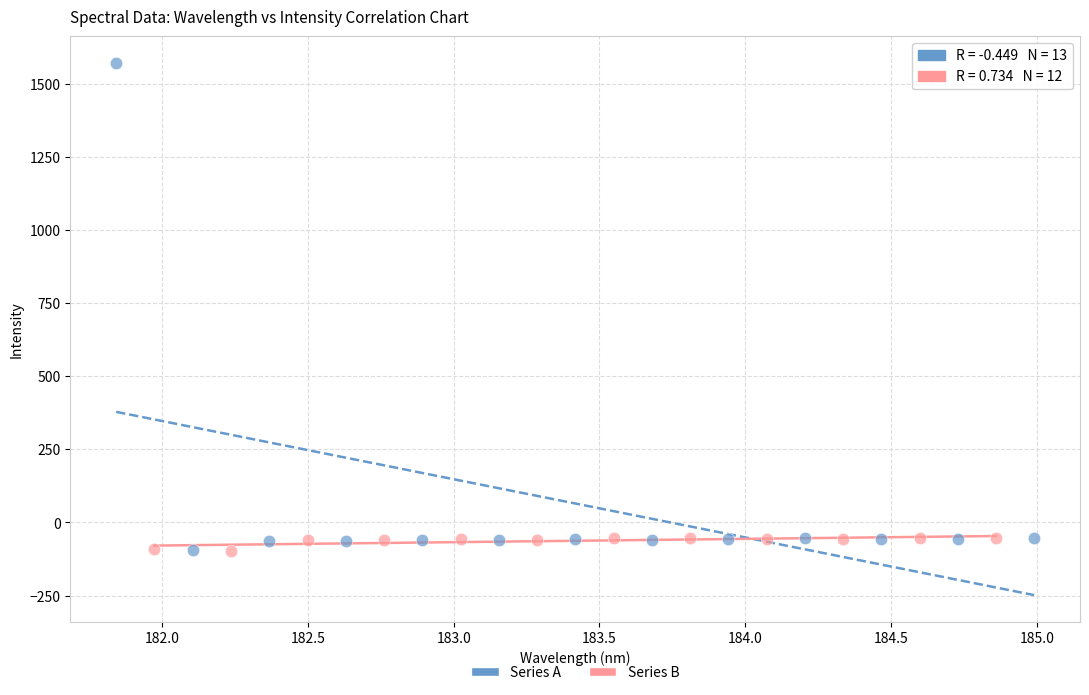

Which series has the widest spread of Y values?

Series A